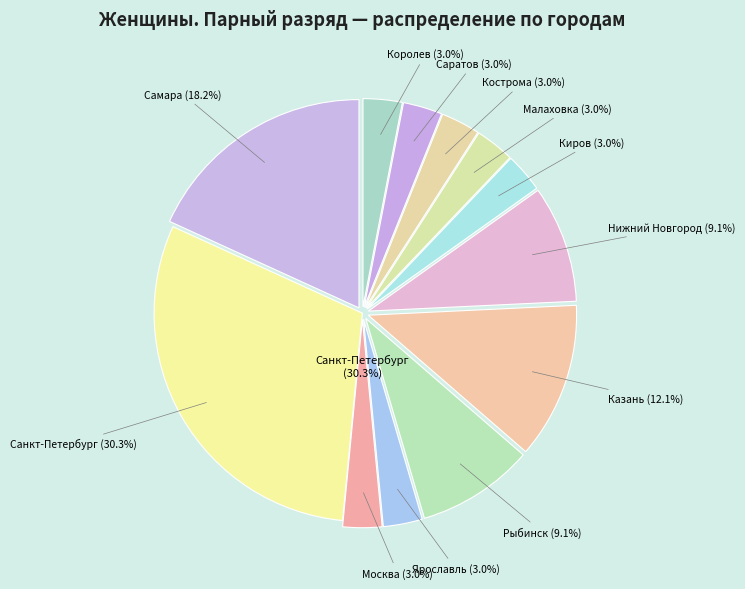

What is the smallest slice in the pie chart?

Москва